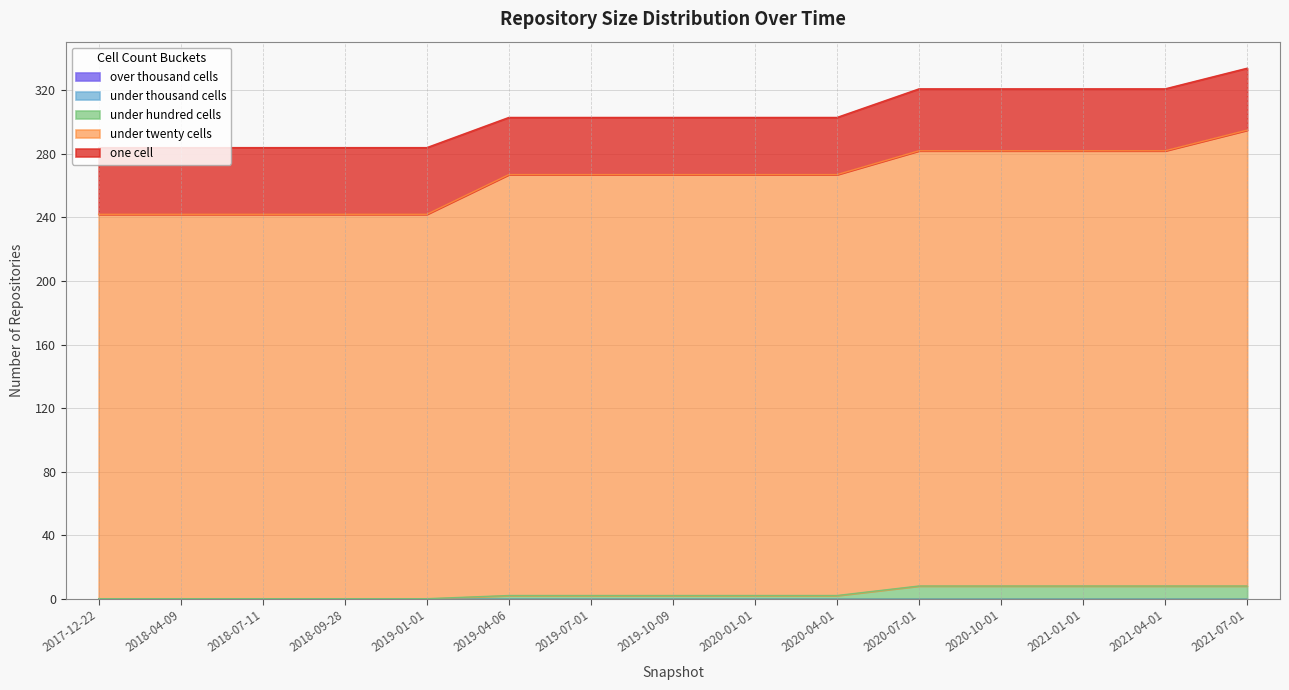

What is the label of the 3rd point from the left?

2018-07-11